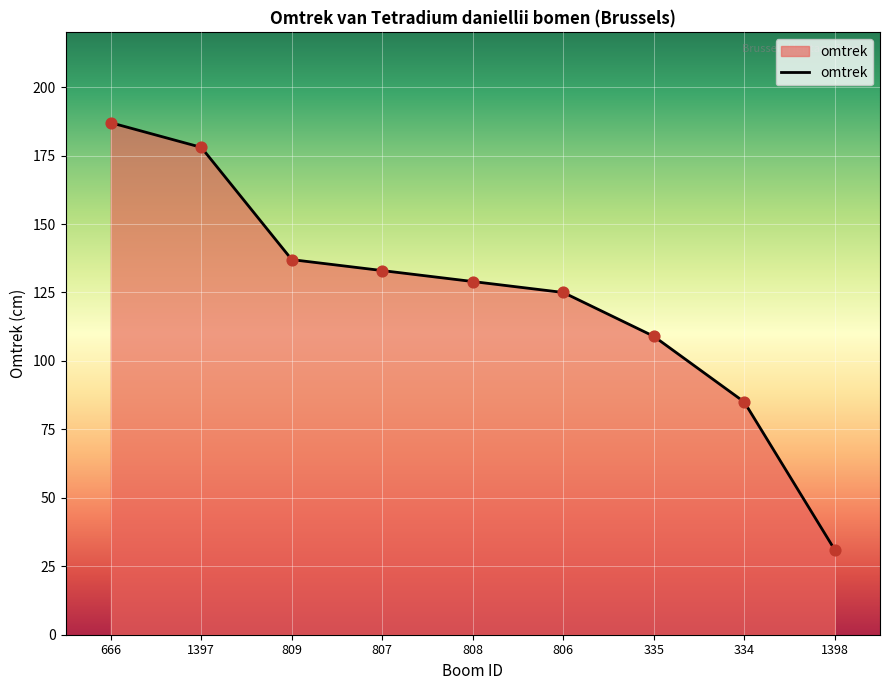

Approximately how many times larger is the value at 808 compared to 666?

0.7